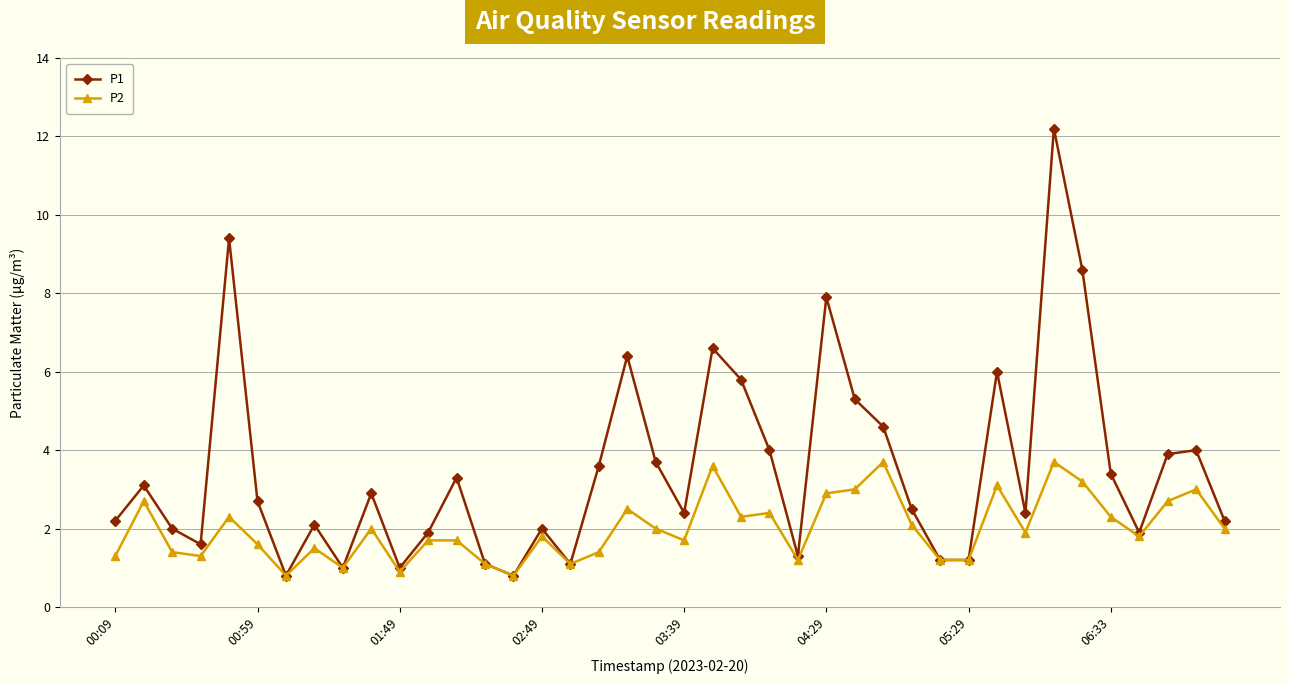

What is the difference between the maximum and minimum values in the P1 series?

11.4